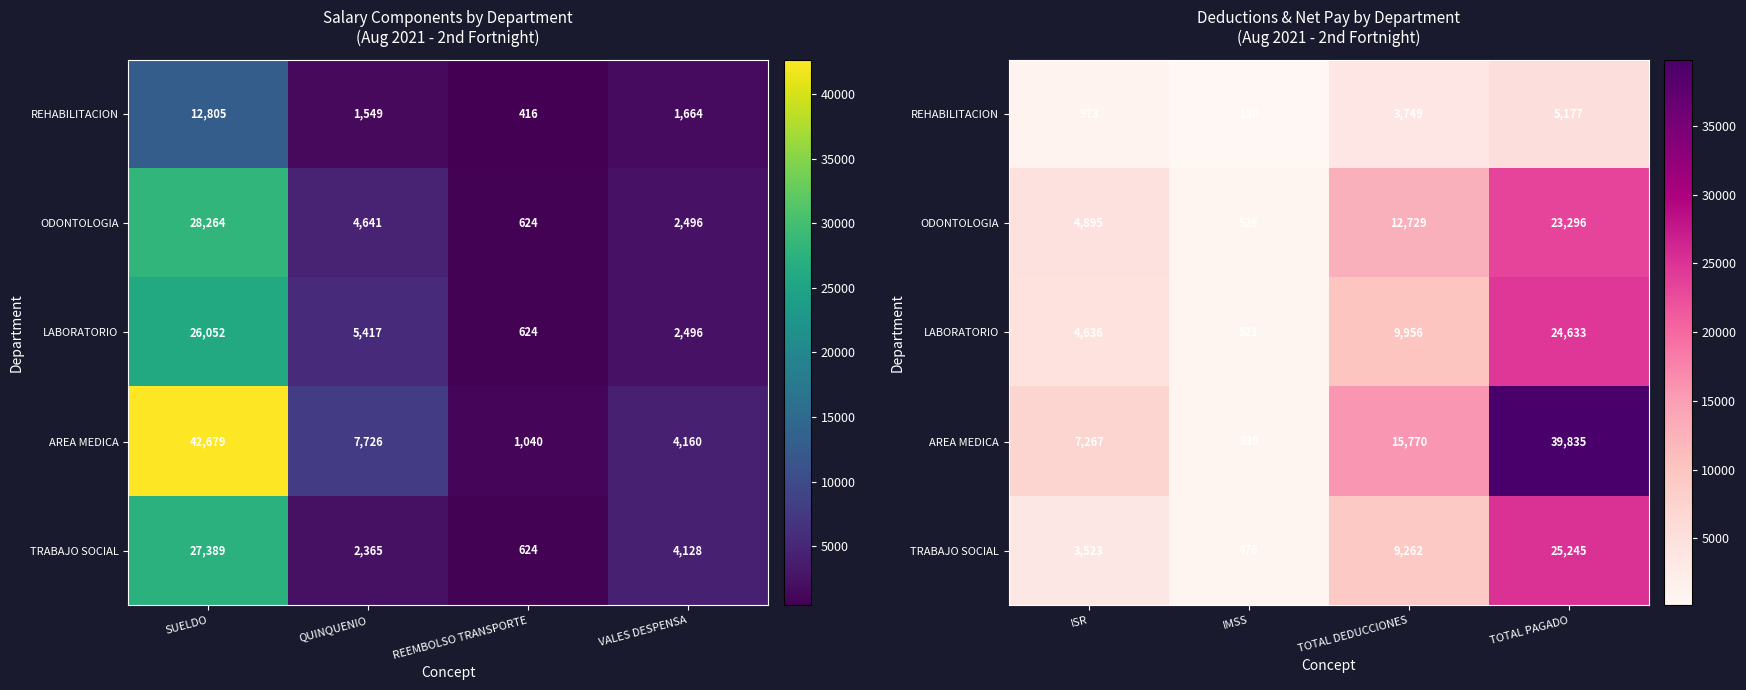

What is the minimum value shown in the chart?

130.3